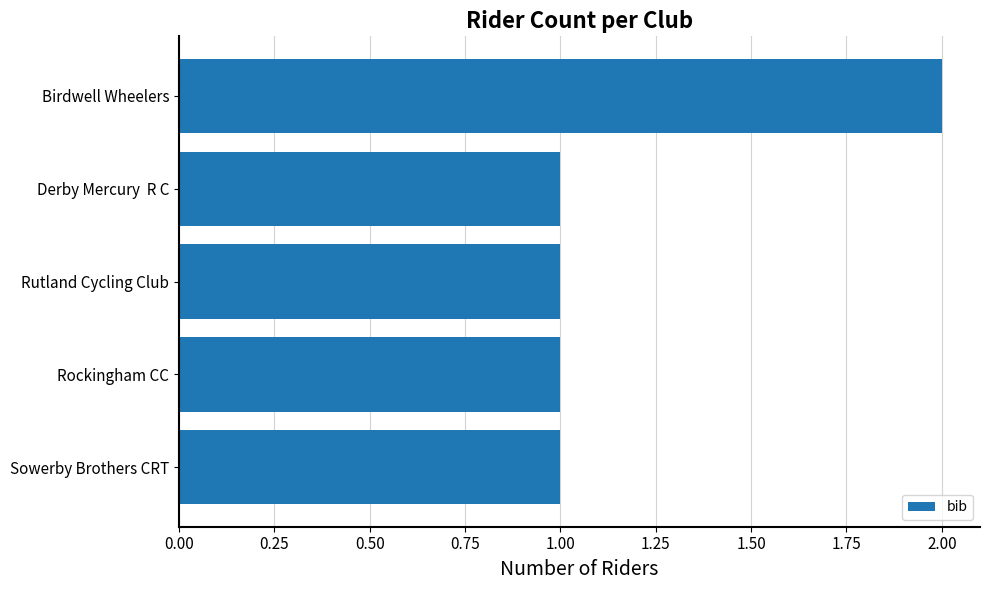

What is the difference between the maximum and second lowest values?

1